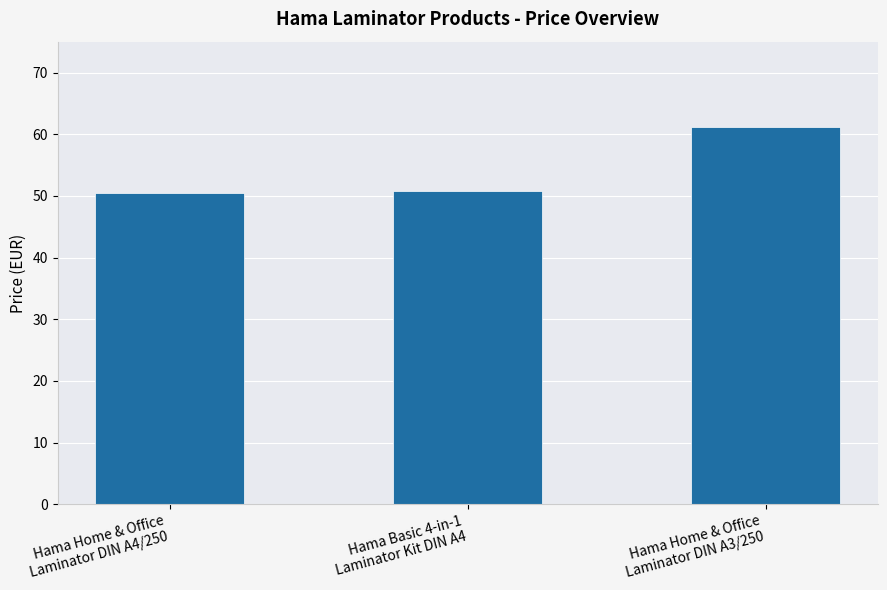

Are the bars grouped side by side (vs. stacked)?

No